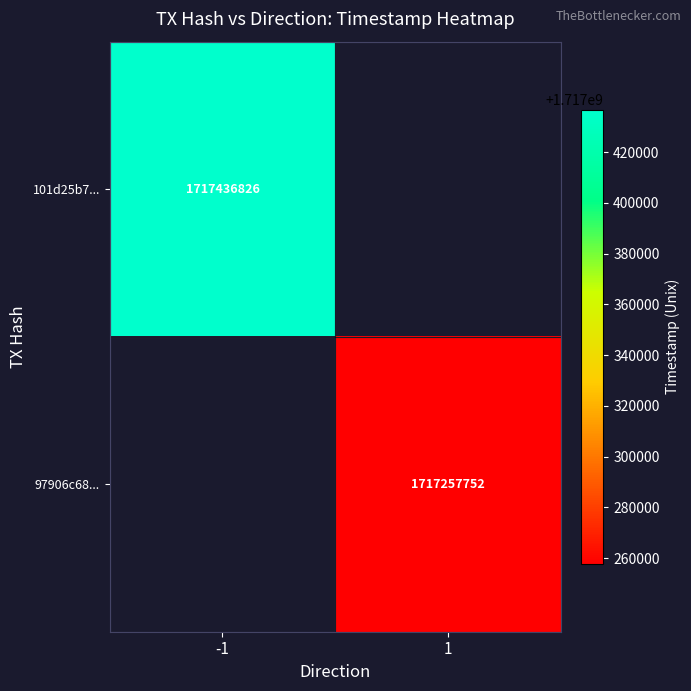

The value of 97906c68... at 1 is 2910092864. True or false?

False